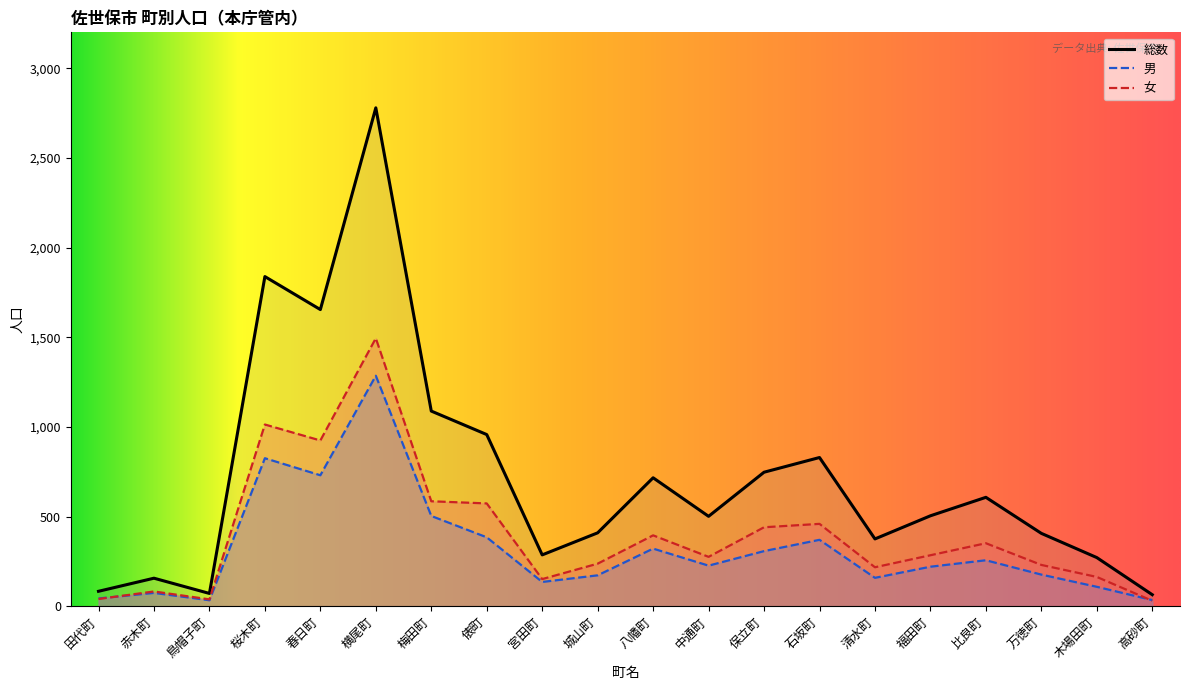

Reading left to right, what are all the values shown in this chart?

総数: 83	156	71	1838	1654	2779	1088	957	286	409	716	501	747	829	375	504	607	406	271	64
男: 43	74	33	825	730	1285	503	384	135	172	321	226	307	370	158	220	256	176	108	34
女: 40	82	38	1013	924	1494	585	573	151	237	395	275	440	459	217	284	351	230	163	30